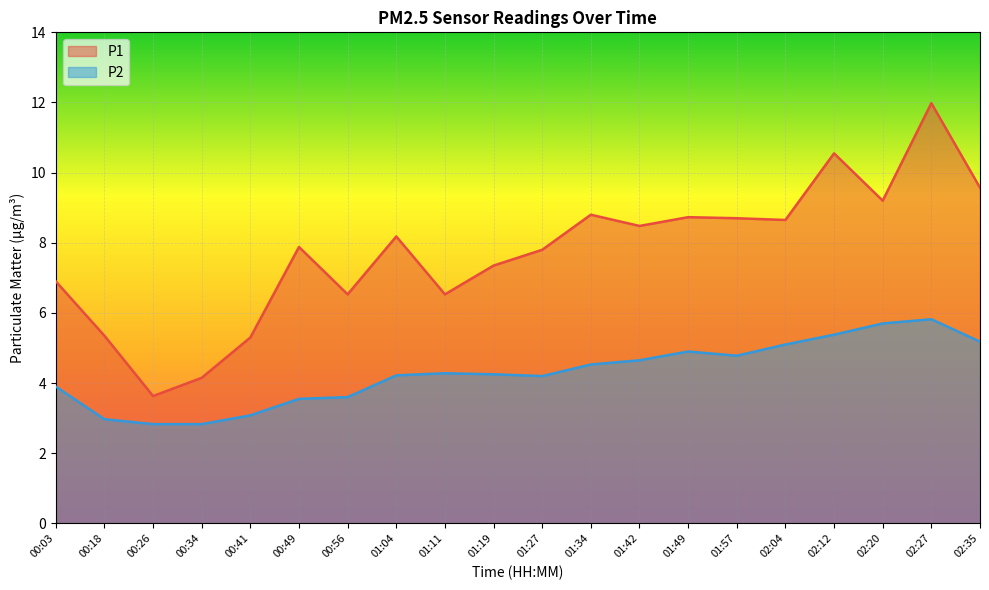

What position from the left is 00:18?

2